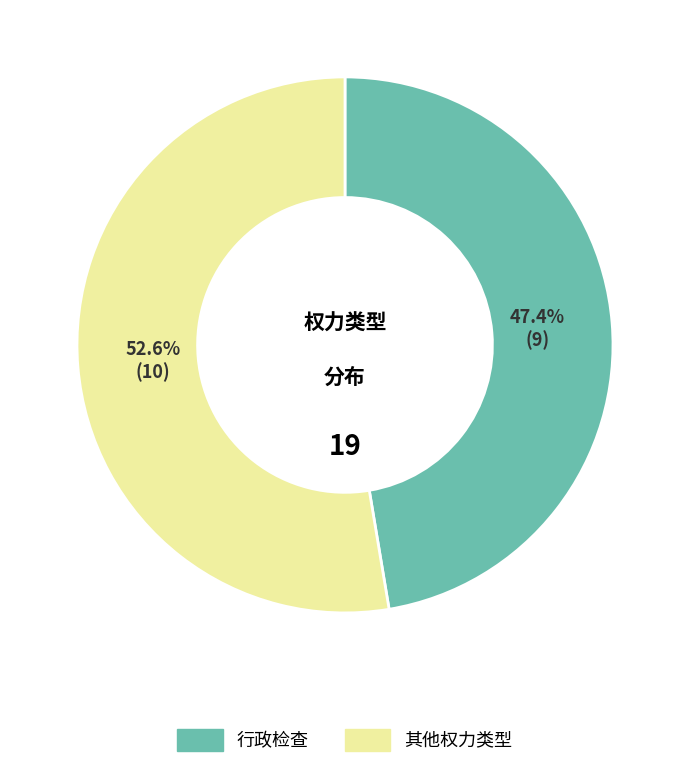

Is there any slice that represents more than half of the pie?

Yes